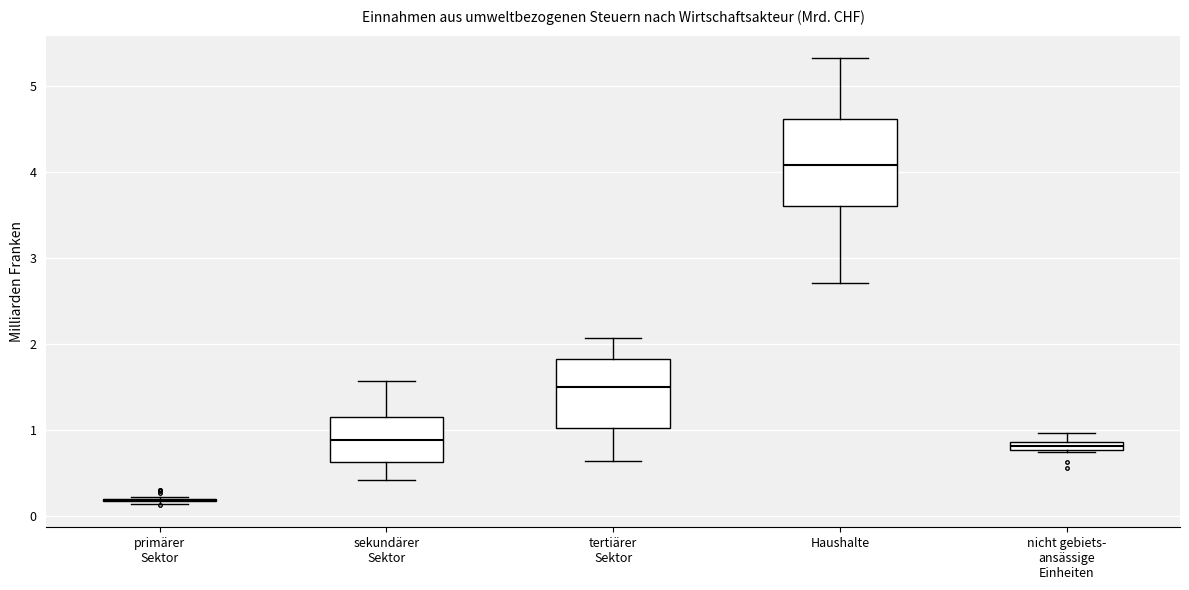

Comparing the boxes themselves (not the whiskers), which one is the tallest?

Haushalte